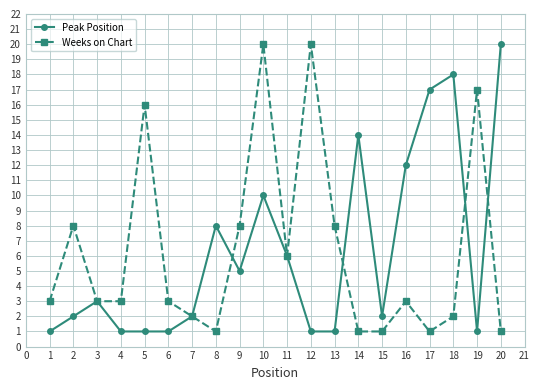

Which series changed the most between 3 and 13?

Weeks on Chart